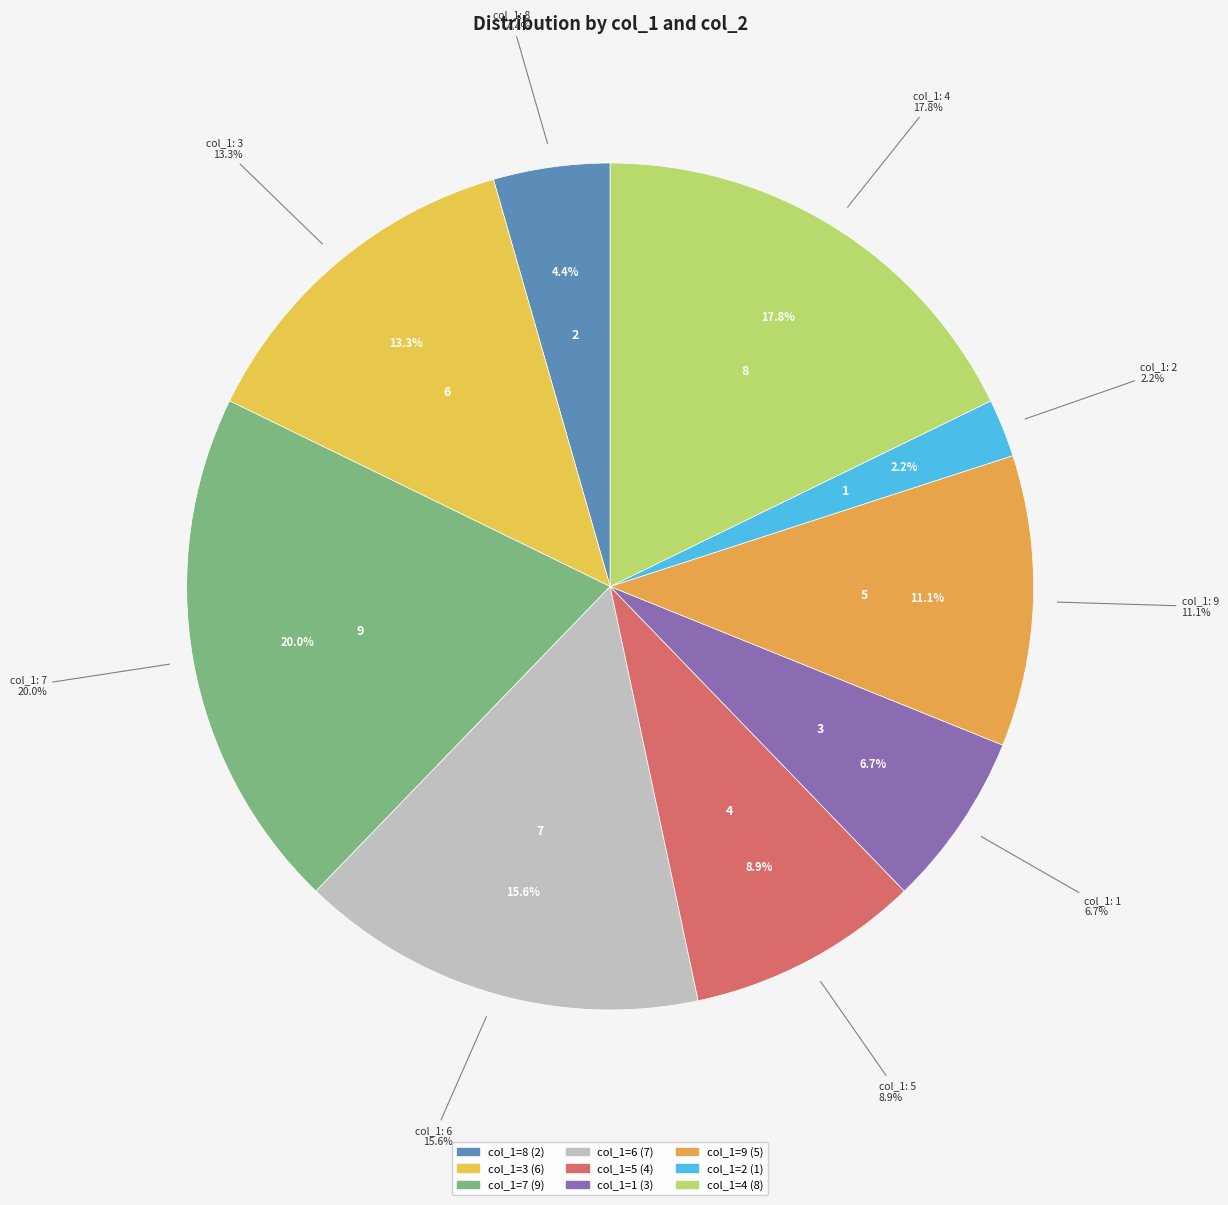

Which has a higher value, 4 or 7?

7